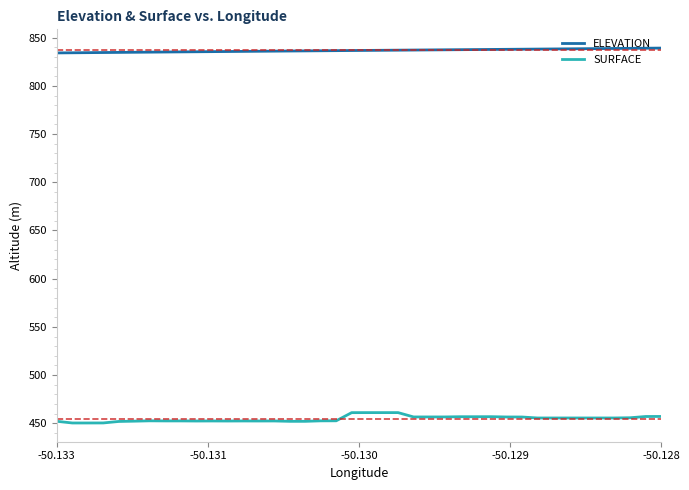

True or false: SURFACE and ELEVATION intersect in this chart.

False